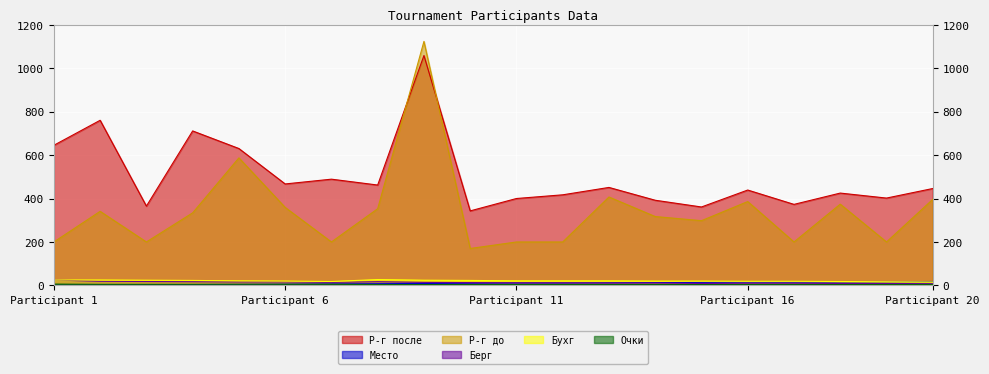

Which series has the largest range (max minus min)?

Р-г до